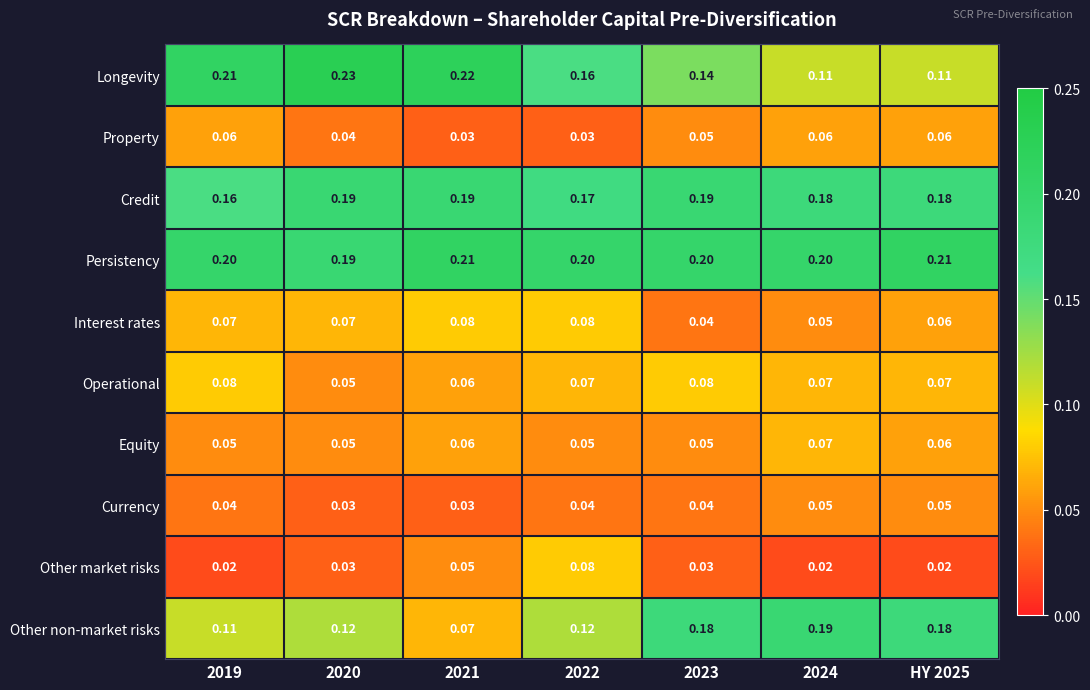

Is the value of Equity at 2021 greater than the value of Currency at 2022?

Yes